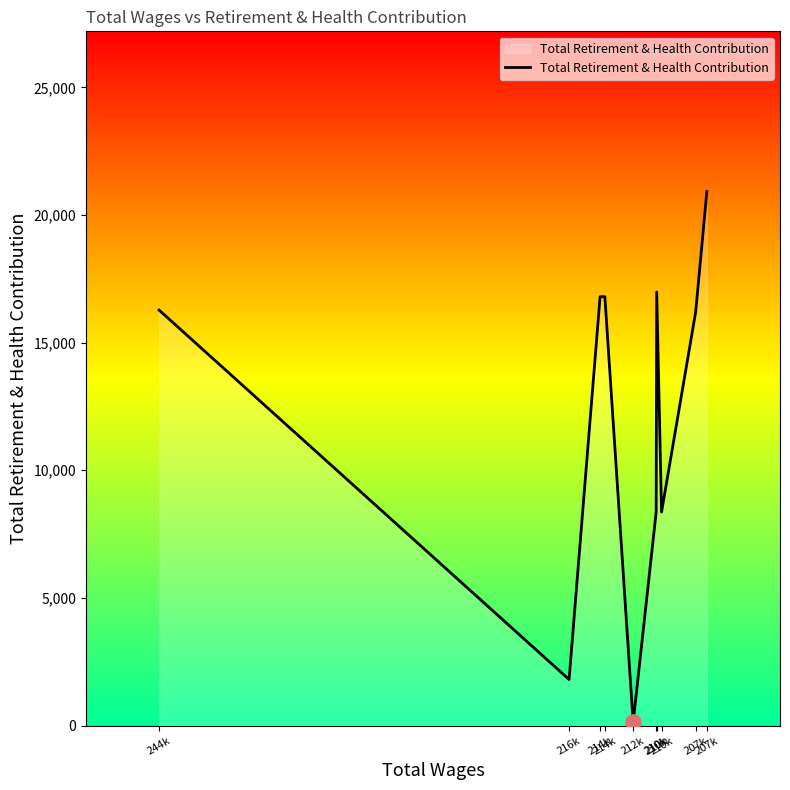

Between 216k and 210k, which is larger?

210k